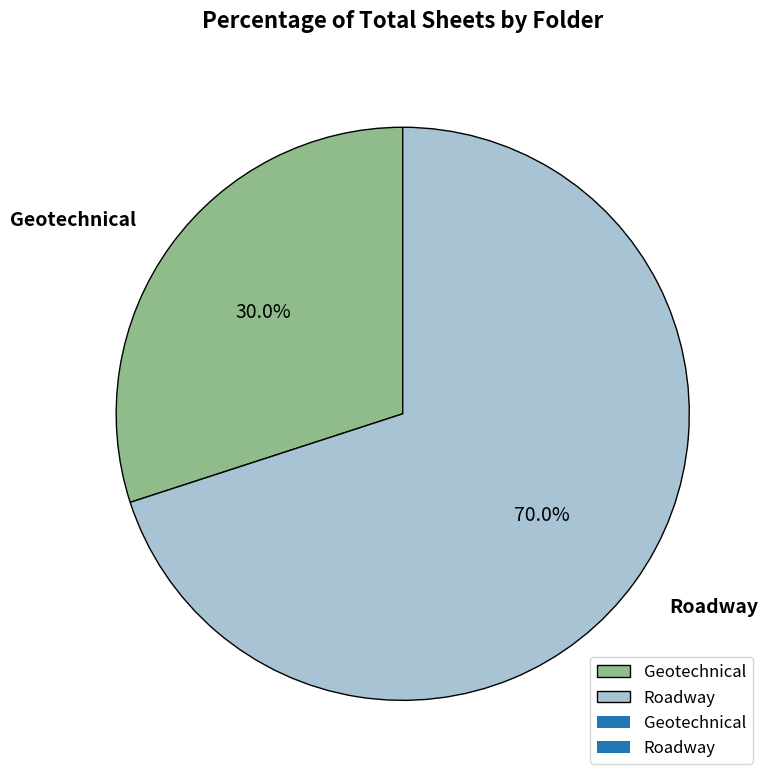

Is it true that Roadway is 70% of the pie?

True